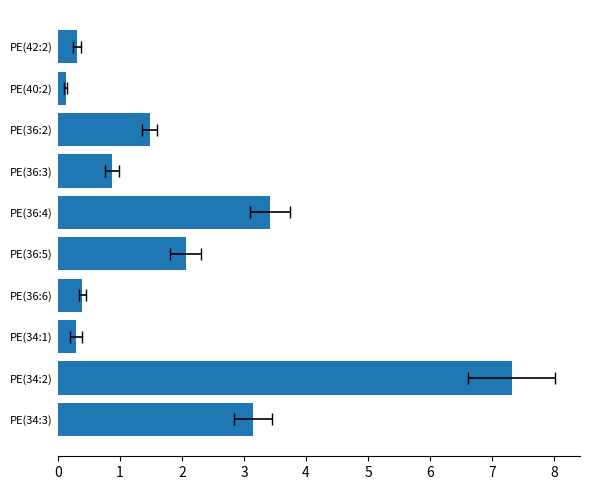

List the labels in order of value, largest first.

PE(34:2), PE(36:4), PE(34:3), PE(36:5), PE(36:2), PE(36:3), PE(36:6), PE(42:2), PE(34:1), PE(40:2)